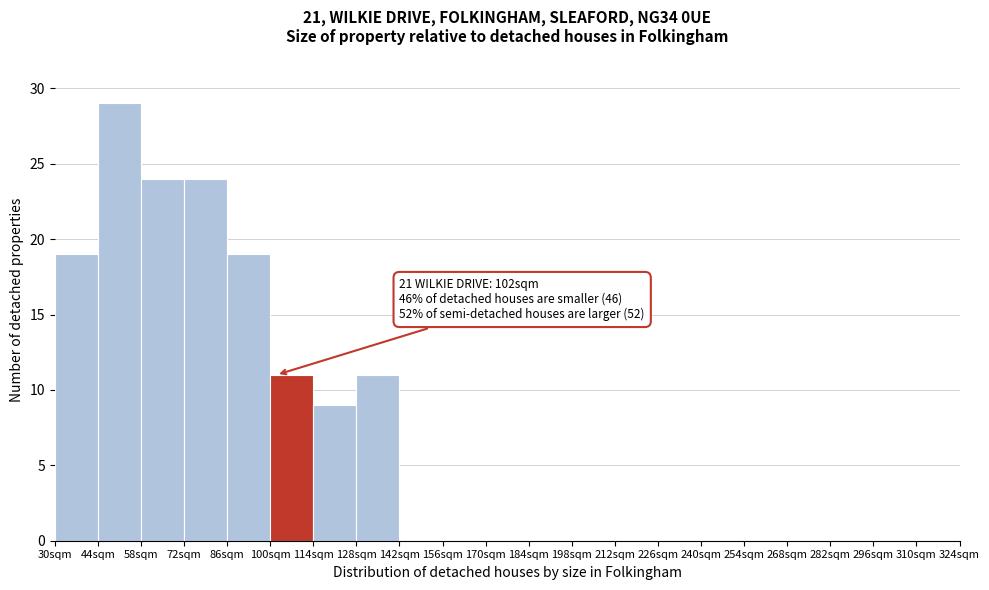

Over which range of the x-axis is the bar tallest?

44 to 58